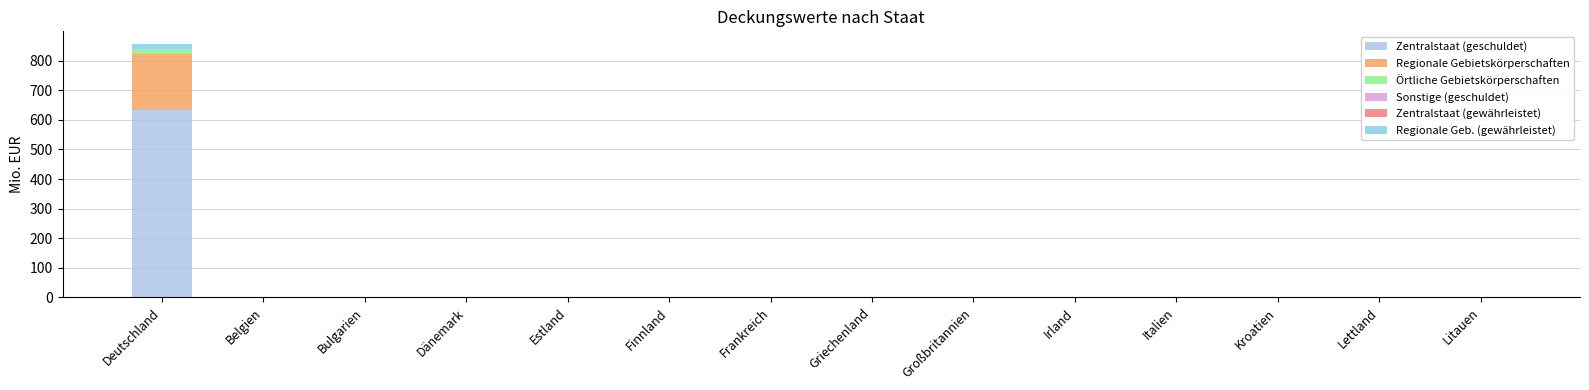

Is it true that Regionale Gebietskörperschaften equals 0.0 at Italien?

True